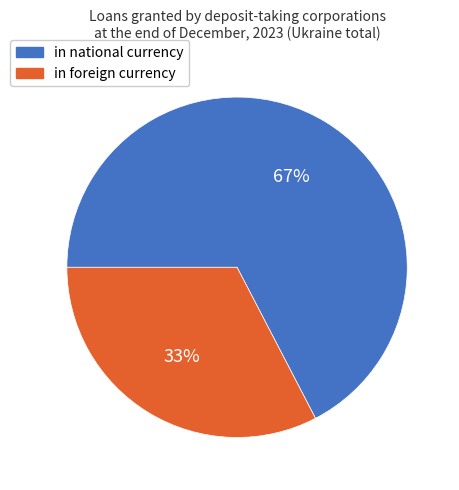

To the nearest percent, what is the average slice percentage?

50%